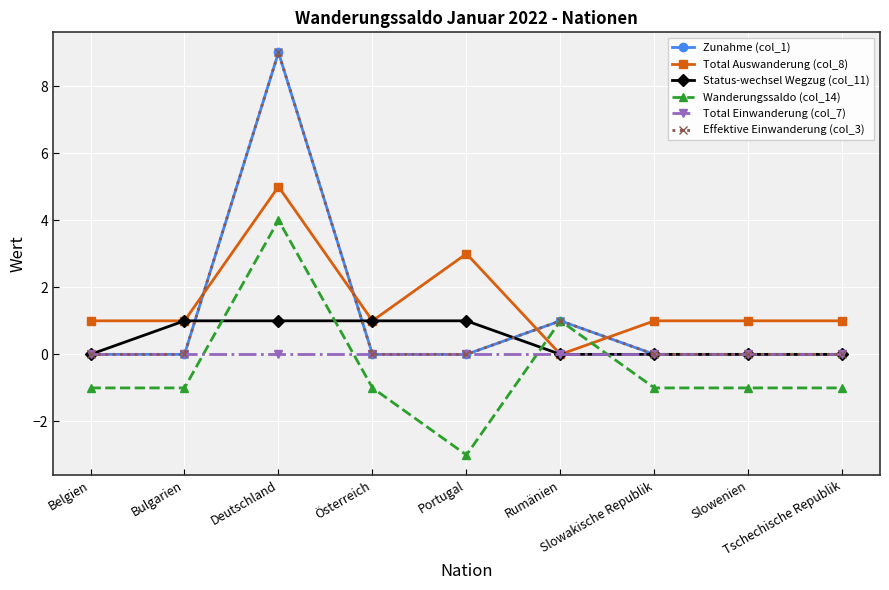

Which has a higher value, Bulgarien or Portugal?

Bulgarien